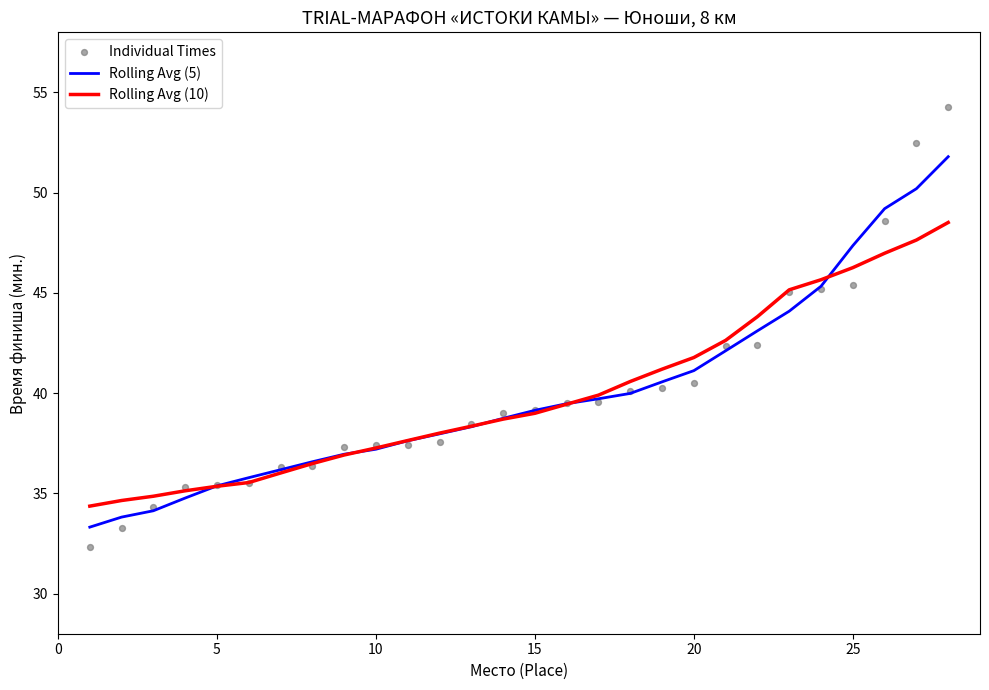

Which series reaches the maximum Y coordinate?

Individual Times